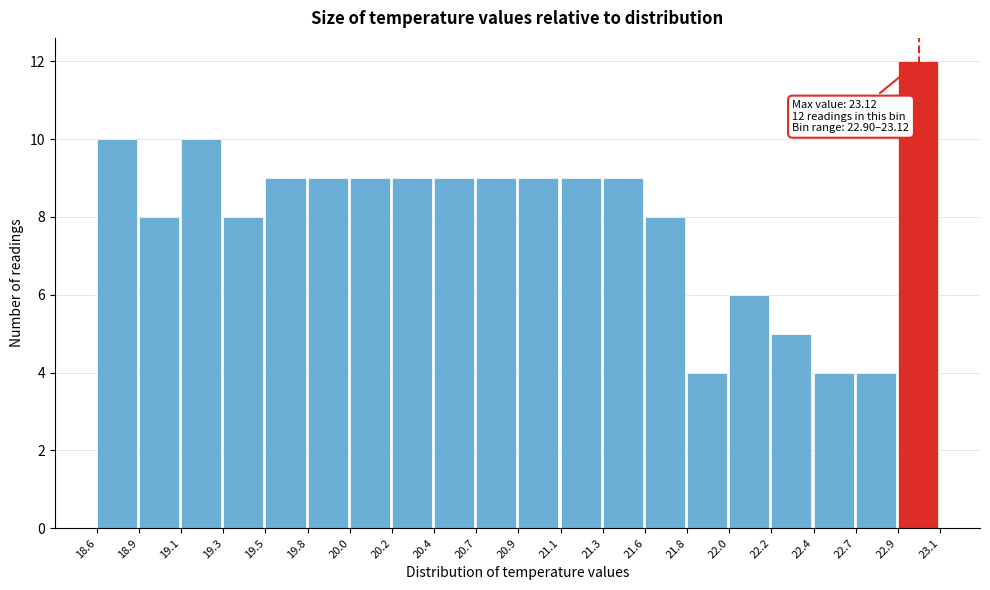

Over which range of the x-axis is the bar tallest?

22.9 to 23.1